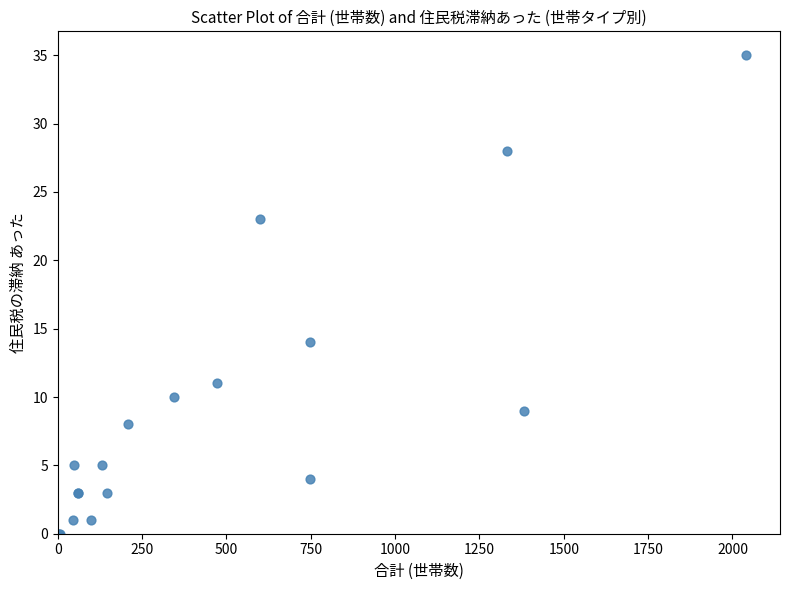

What Y value in the scatter plot is closest to 17?

14